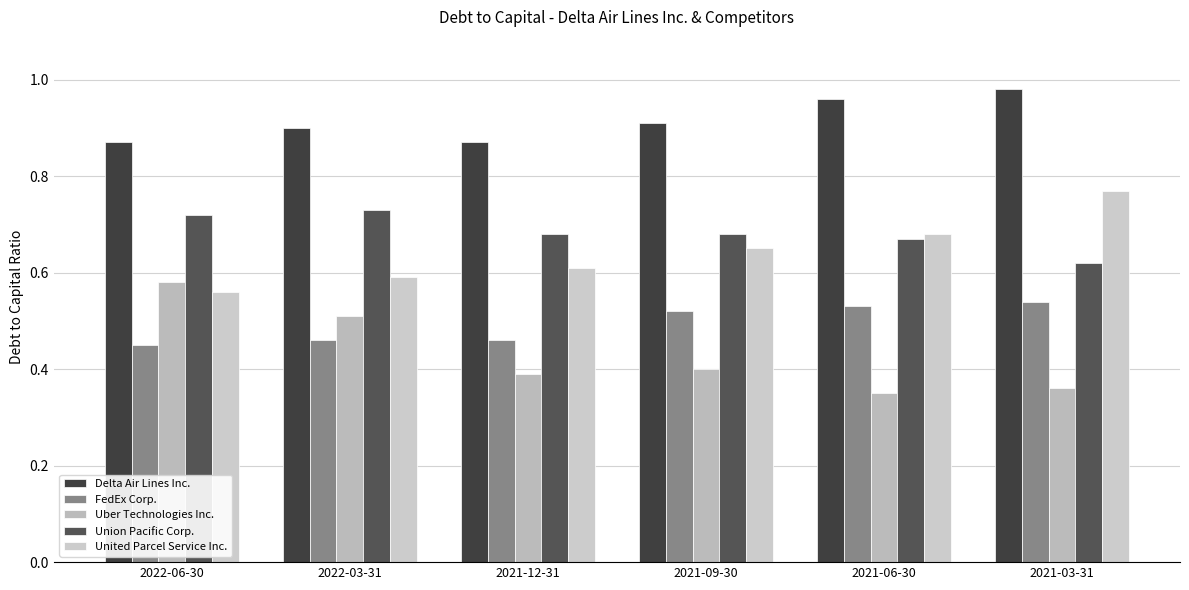

What is the average value of the Delta Air Lines Inc. series?

0.9